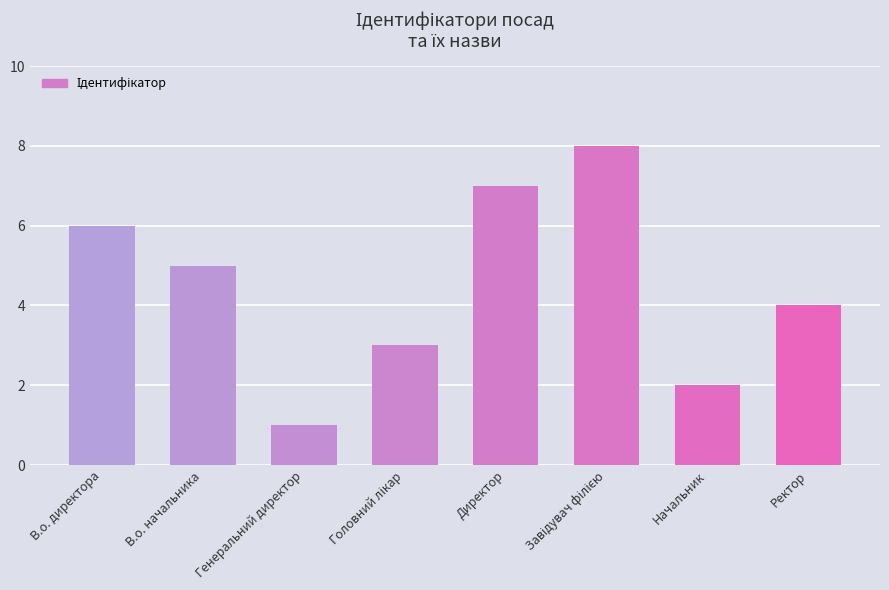

What is the label of the 7th bar from the left?

Начальник